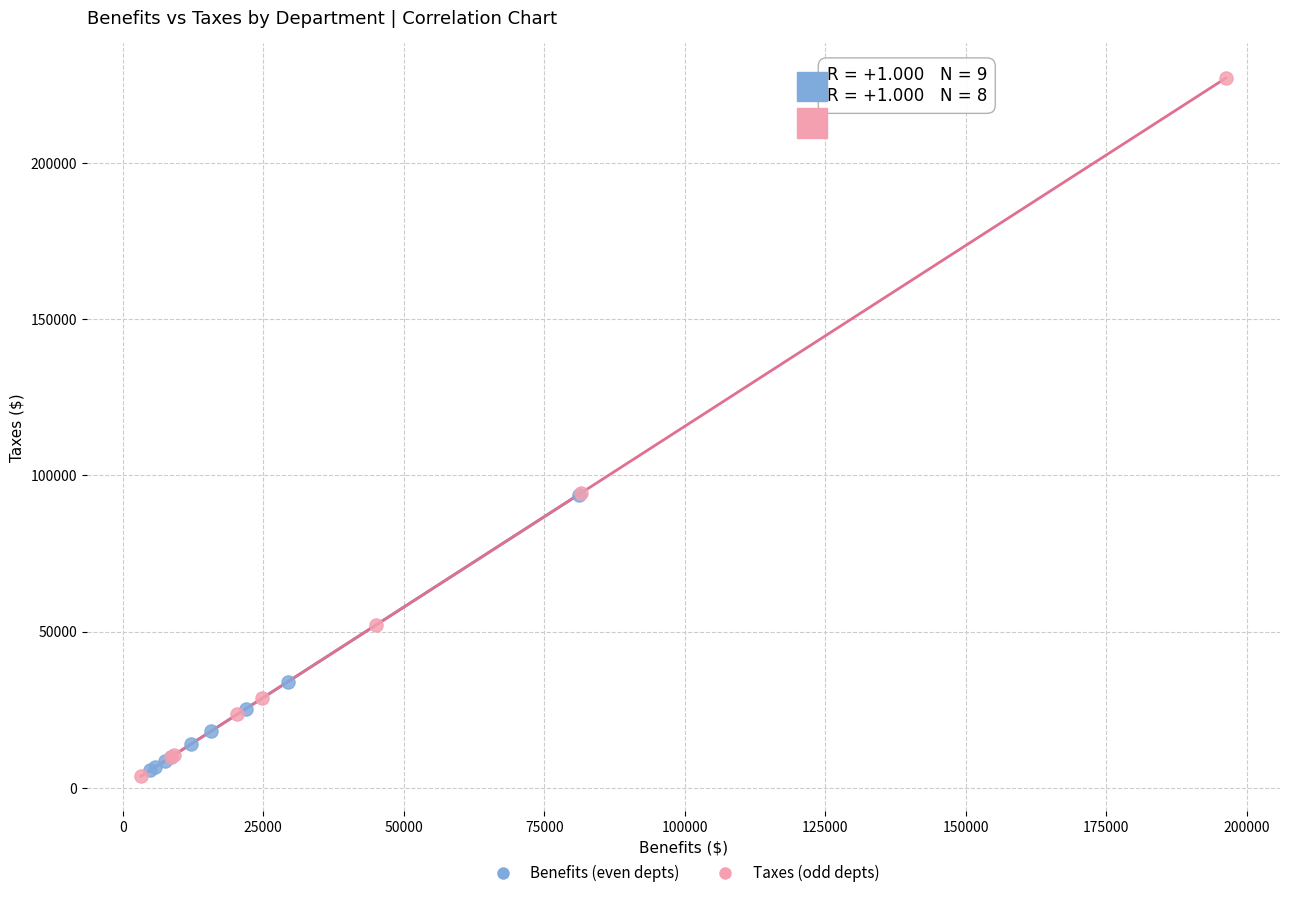

Which series contains the highest Y value?

Taxes (odd depts)